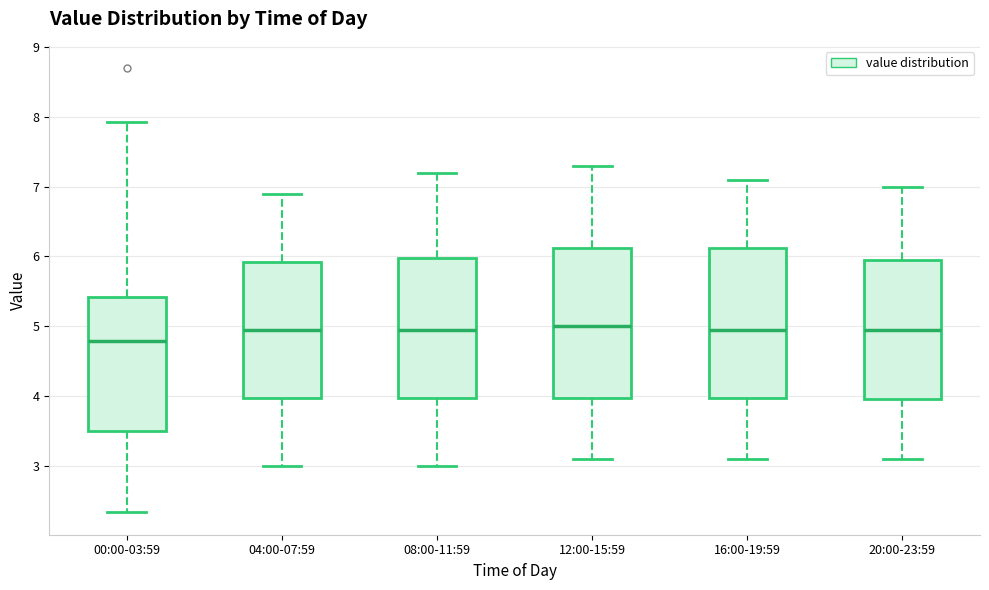

Where does the lower whisker of the box for 20:00-23:59 end on the y-axis? The values are not printed on the chart, so give them approximately, as read against the axis.

3.1